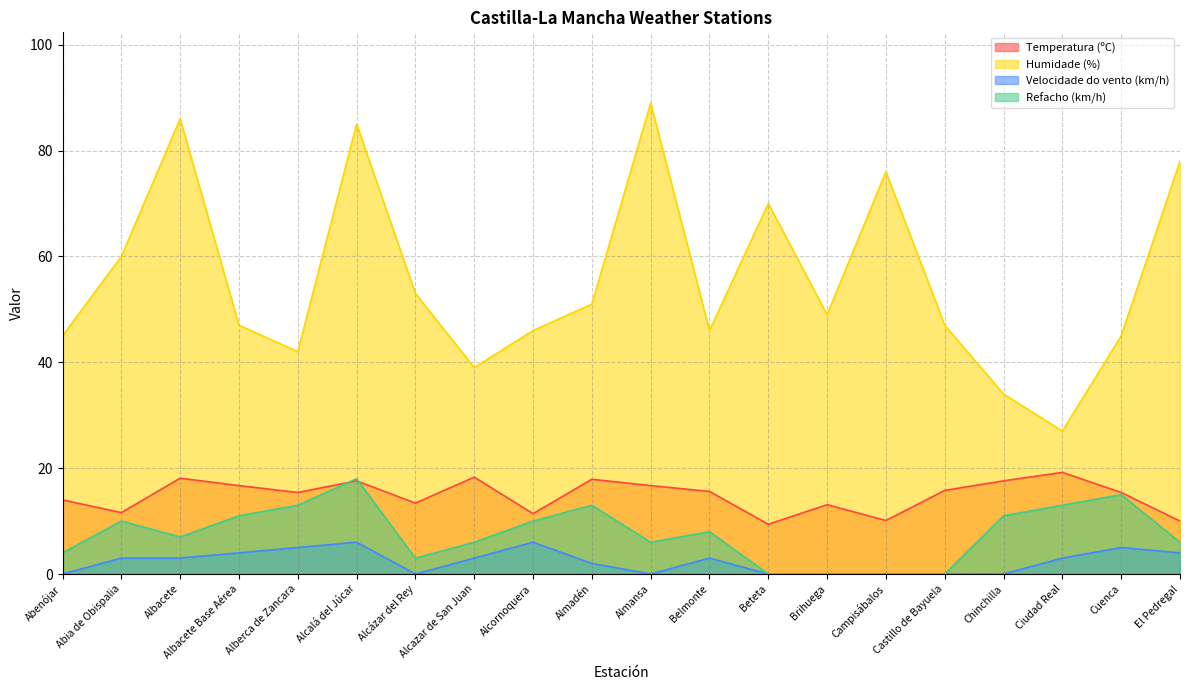

Rank the series by their maximum value, from lowest to highest.

Velocidade do vento (km/h), Refacho (km/h), Temperatura (ºC), Humidade (%)